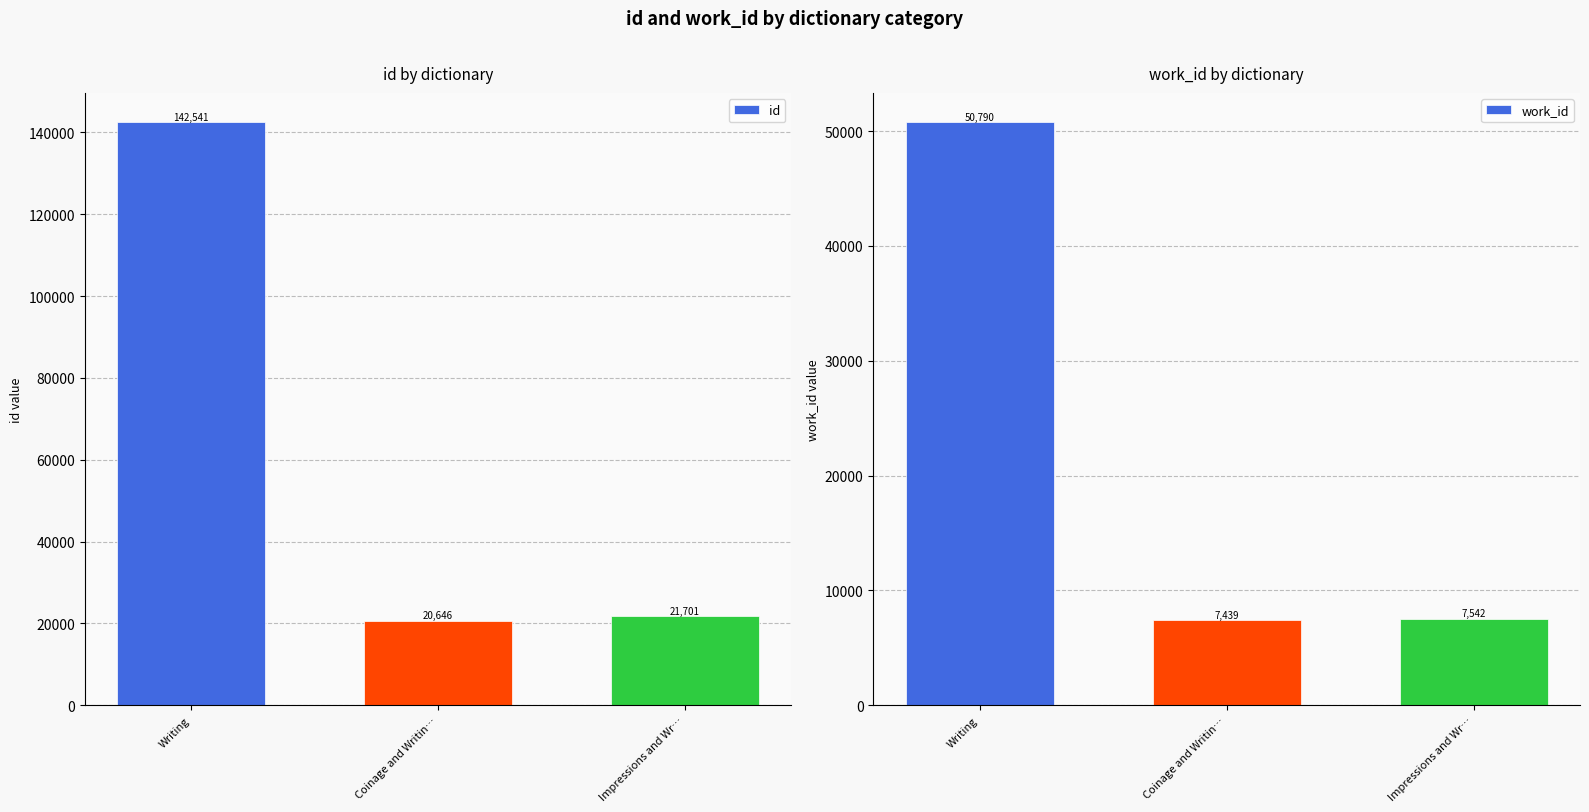

At how many categories does at least one series exceed 78379?

1